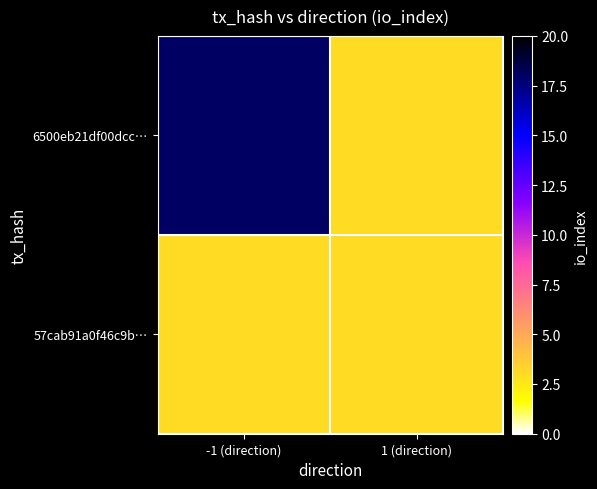

Reading left to right, what are all the values shown in this chart?

6500eb21df00dcc…: -1 (direction)=18	1 (direction)=3
57cab91a0f46c9b…: -1 (direction)=3	1 (direction)=3